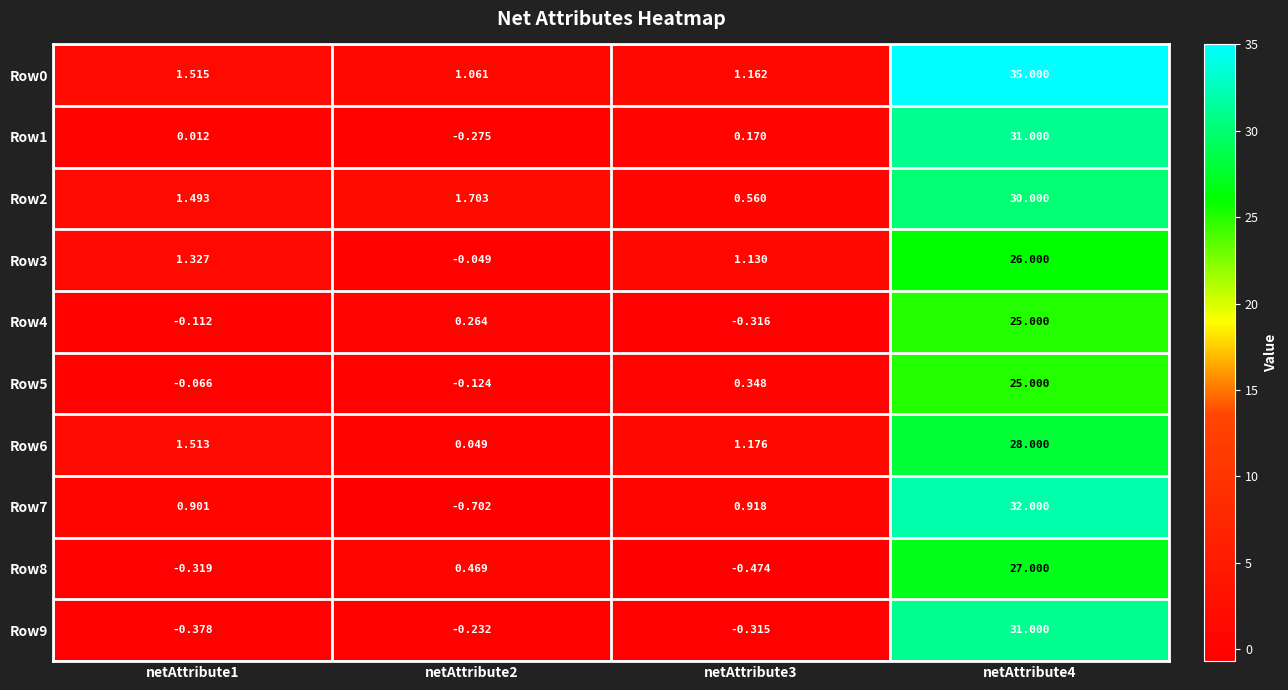

Is the value of Row4 at netAttribute1 greater than the value of Row6 at netAttribute3?

No